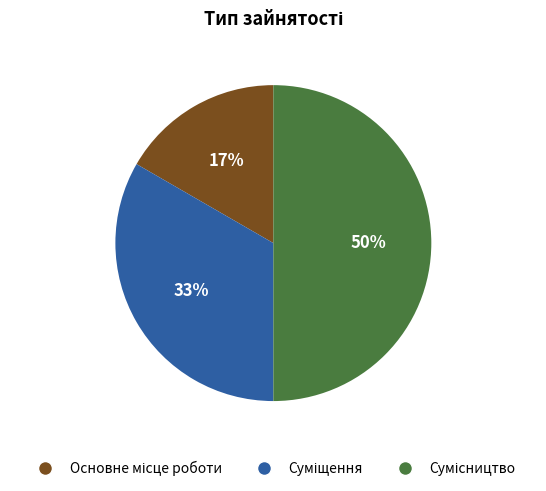

To the nearest percent, what is the average slice percentage?

33%